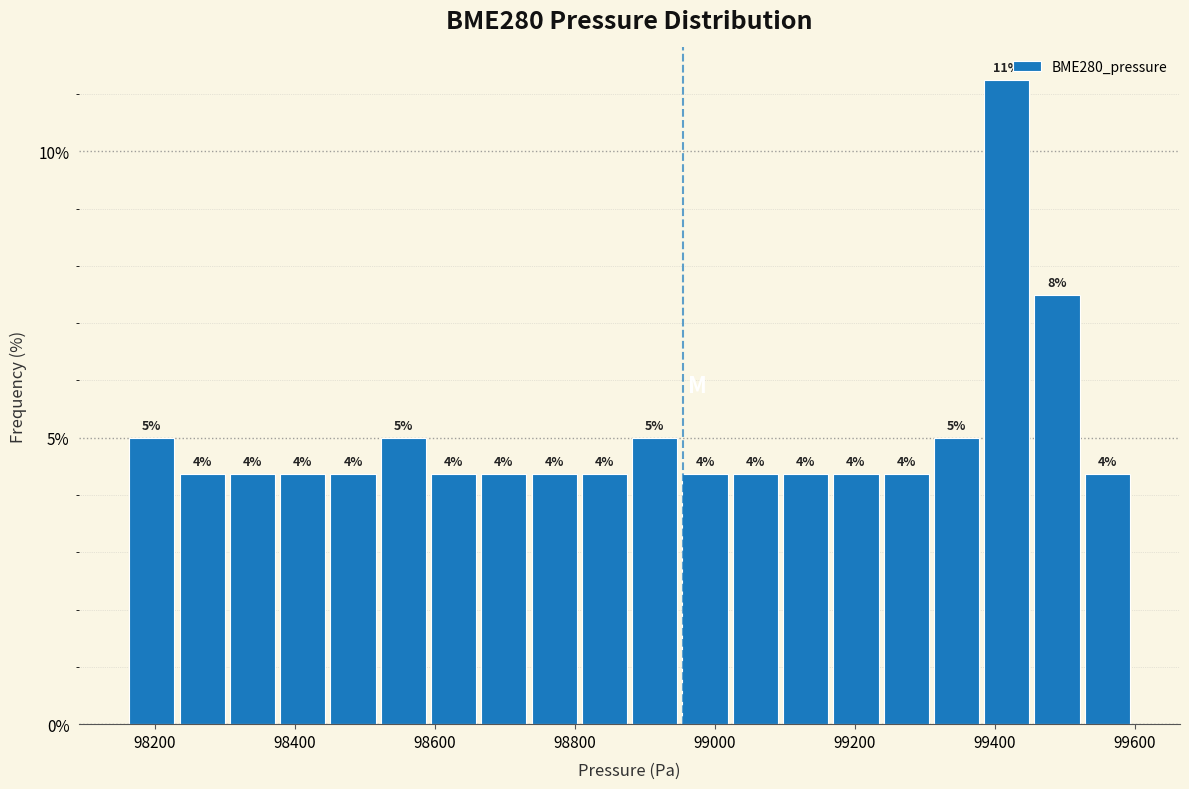

Around what value on the x-axis is the tallest bar? Give the approximate position of its centre, as read against the axis.

99420